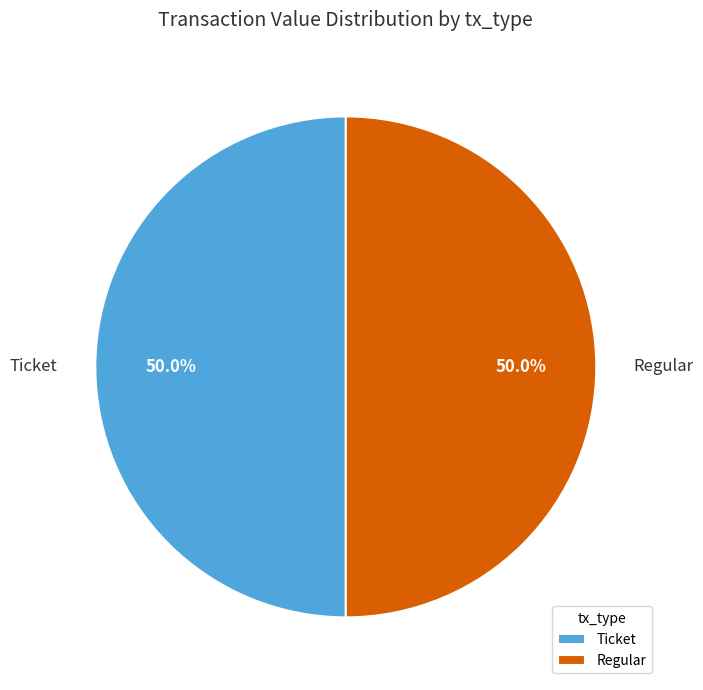

How many segments does this pie chart have?

2